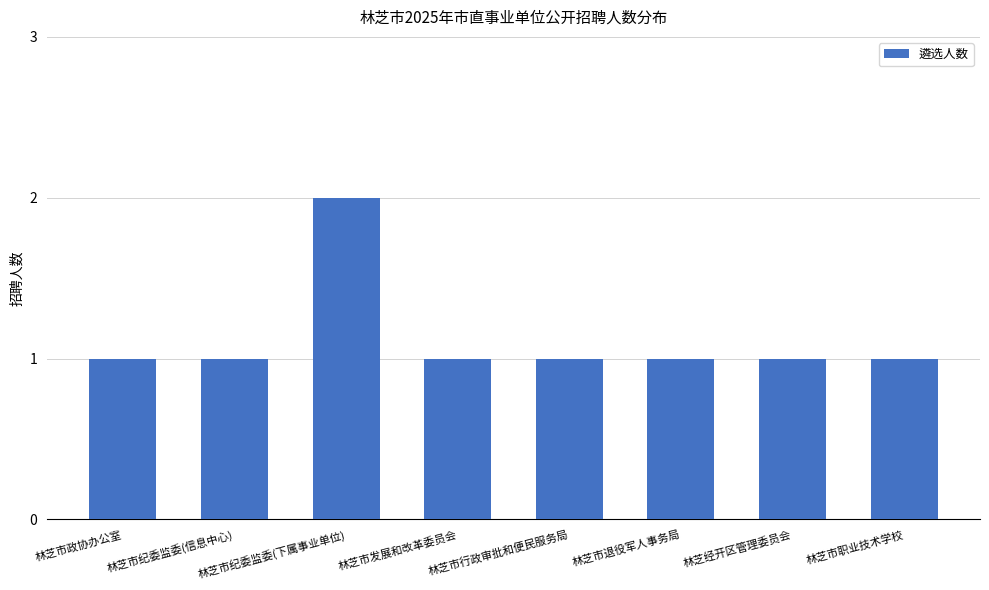

What is the maximum value shown in the chart?

2